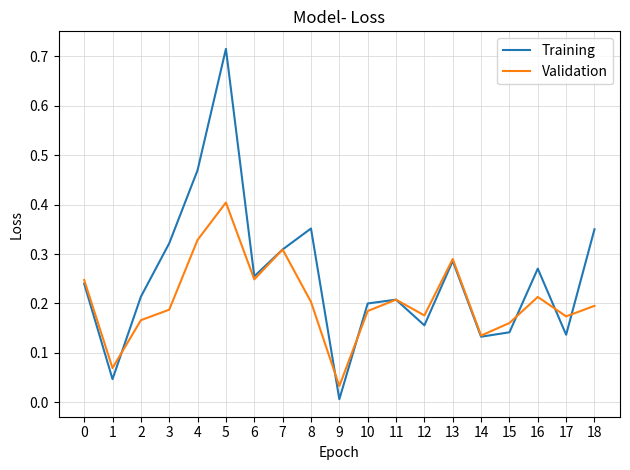

Which series changed the most between 6 and 14?

Training